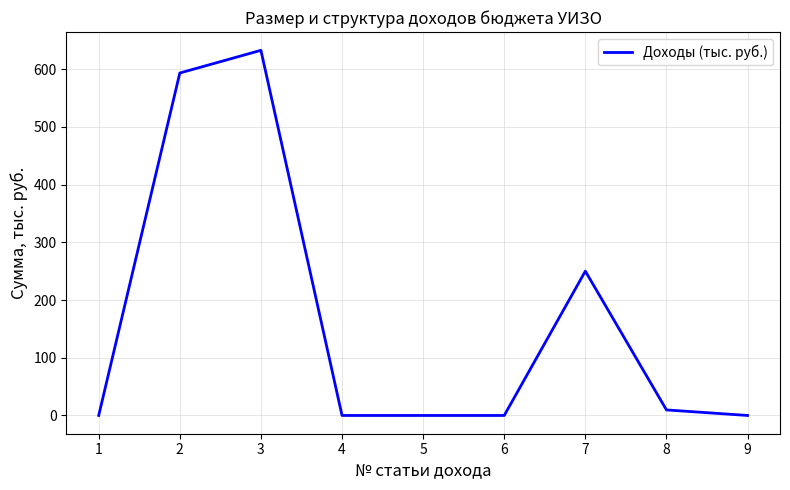

What is the average value?

165.0